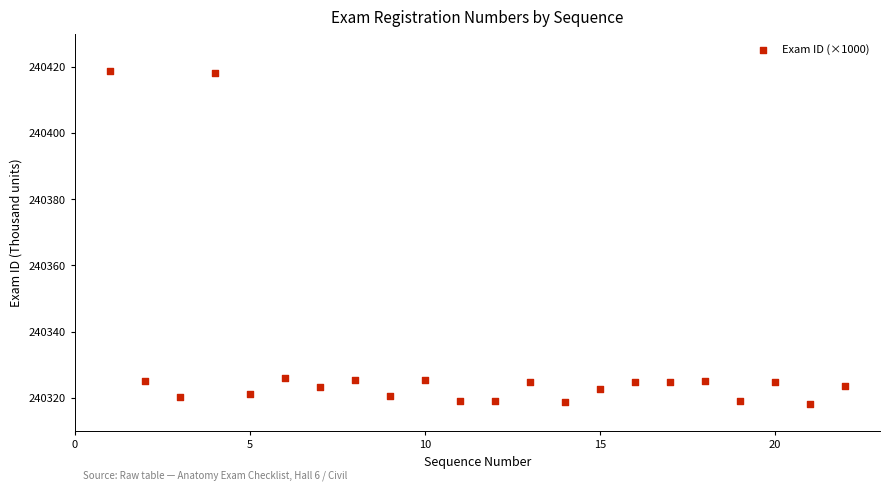

What is the range of X values (max minus min)?

21.0